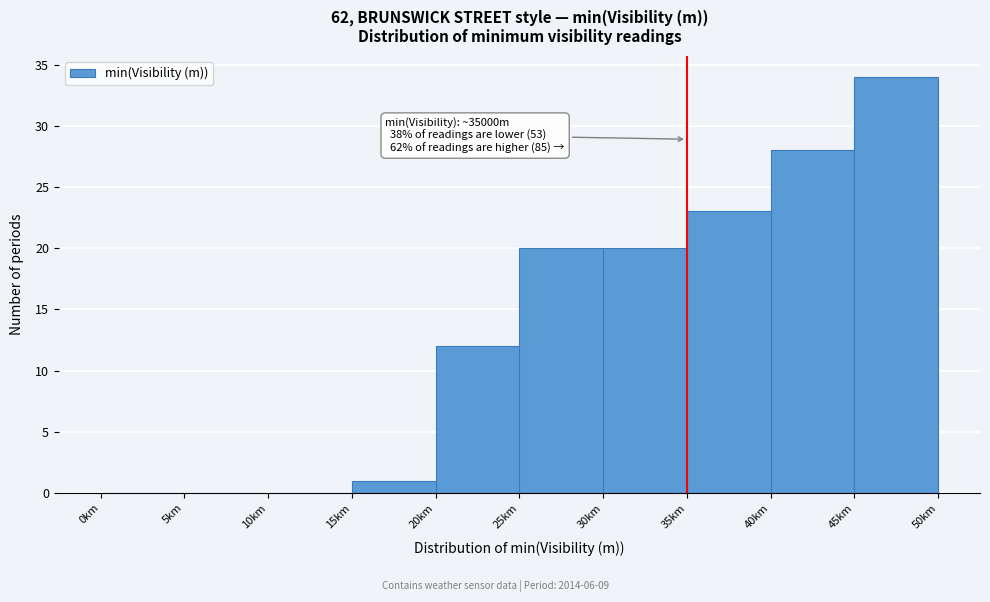

Reading left to right, list all the values displayed in this chart.

0km=0	5km=0	10km=0	15km=1	20km=12	25km=20	30km=20	35km=23	40km=28	45km=34